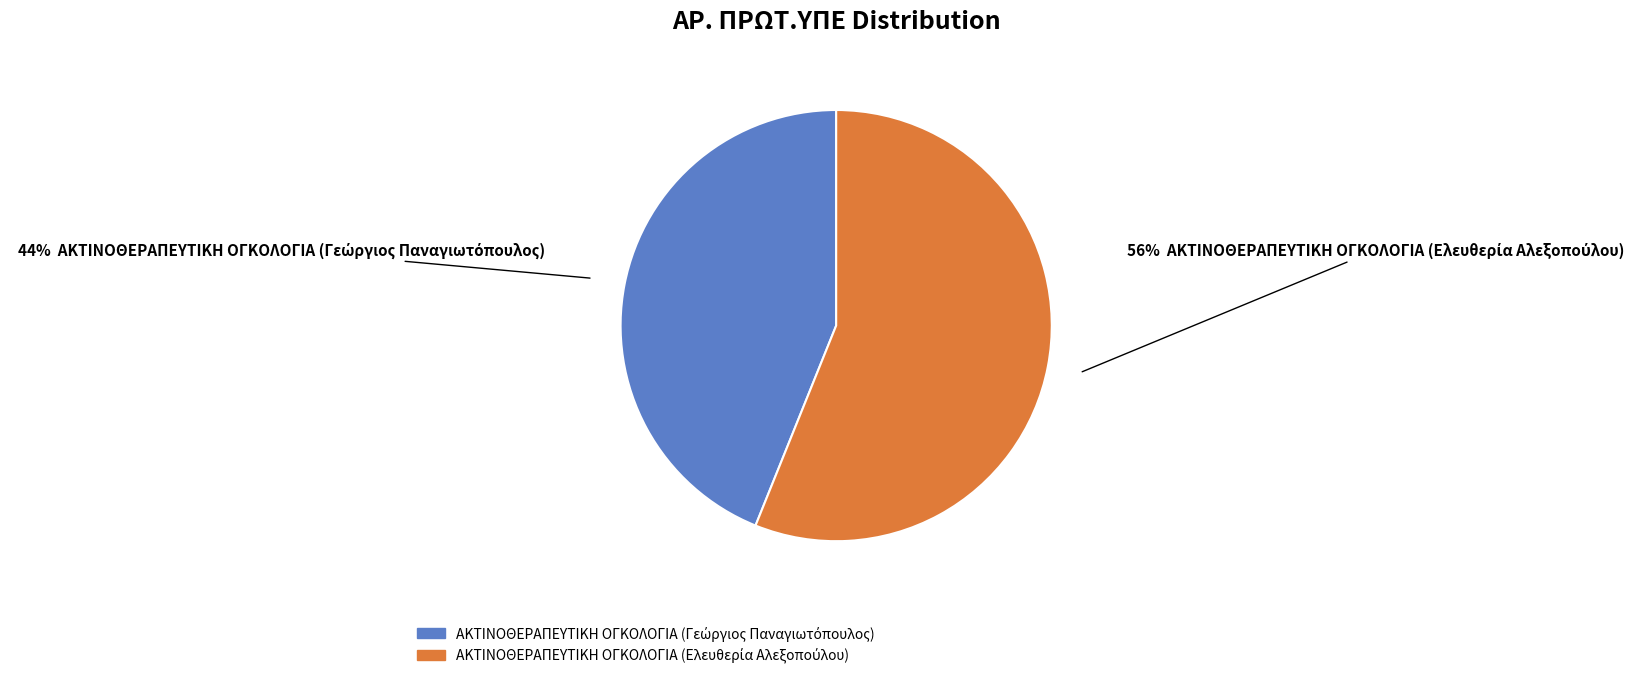

To the nearest percent, what is the difference between the largest and smallest slice percentages?

12%